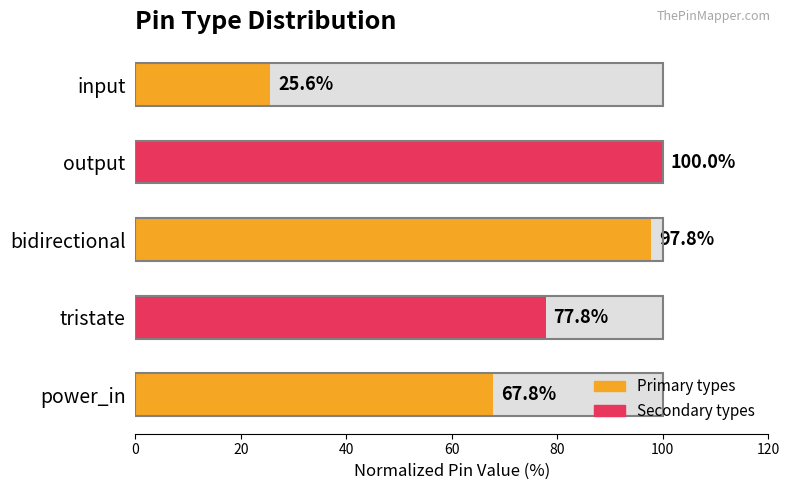

What is the difference between the maximum and second lowest values?

32.2